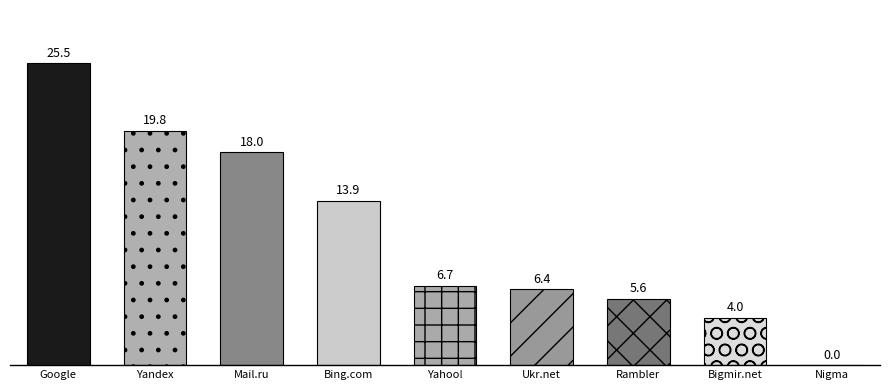

How many series are shown in this chart?

1